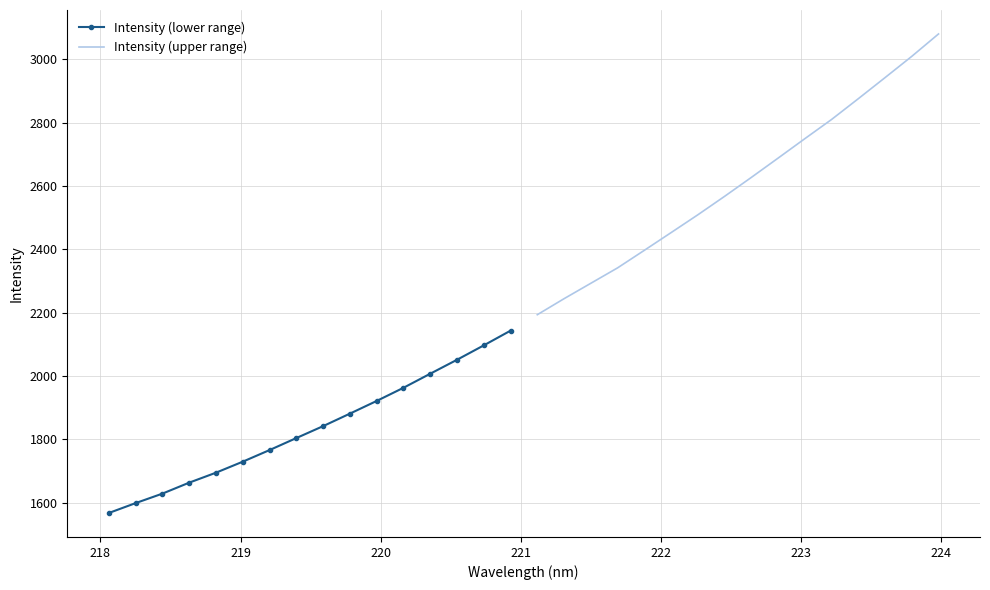

Which series has the largest total across all categories?

Intensity (upper range)